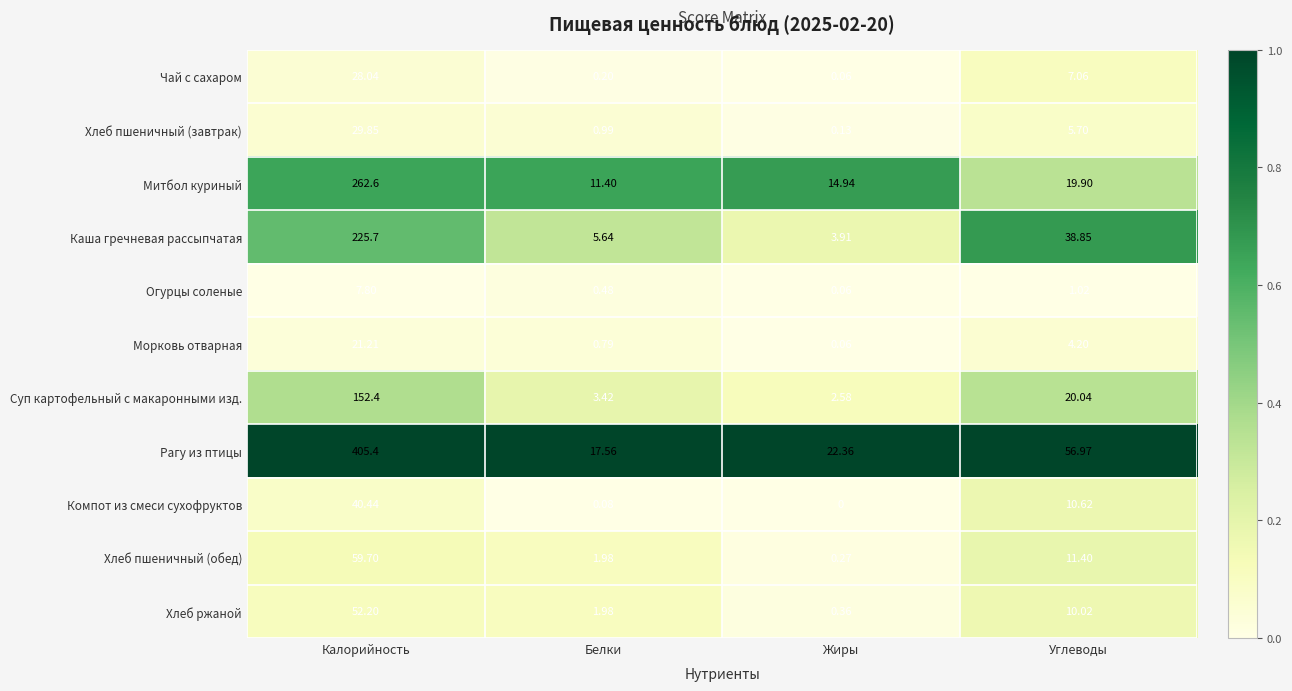

Which series has the widest spread of values?

Рагу из птицы